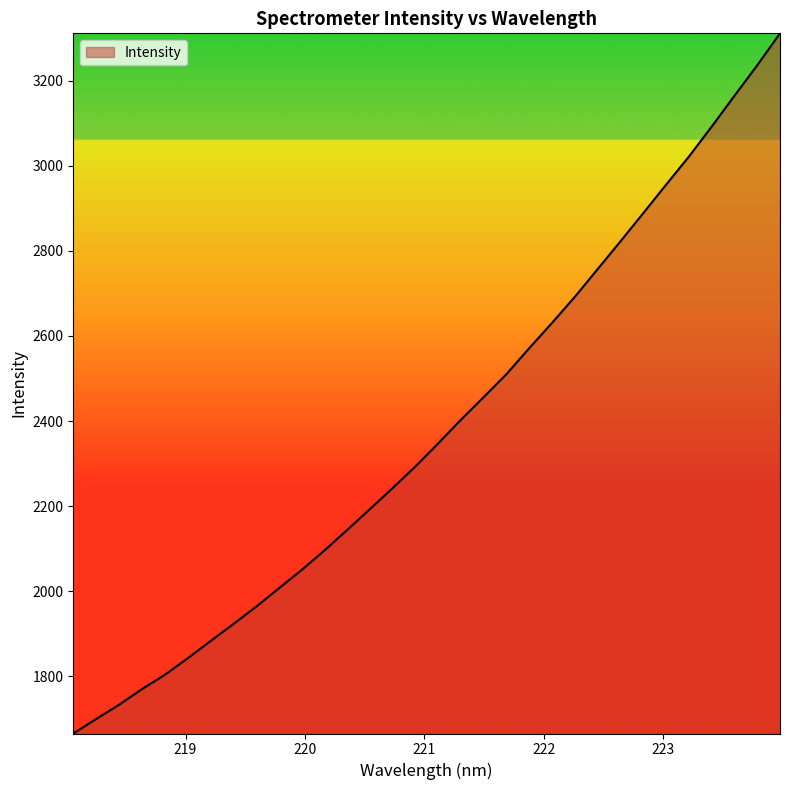

True or false: the data has more than 2 interior local peaks.

False